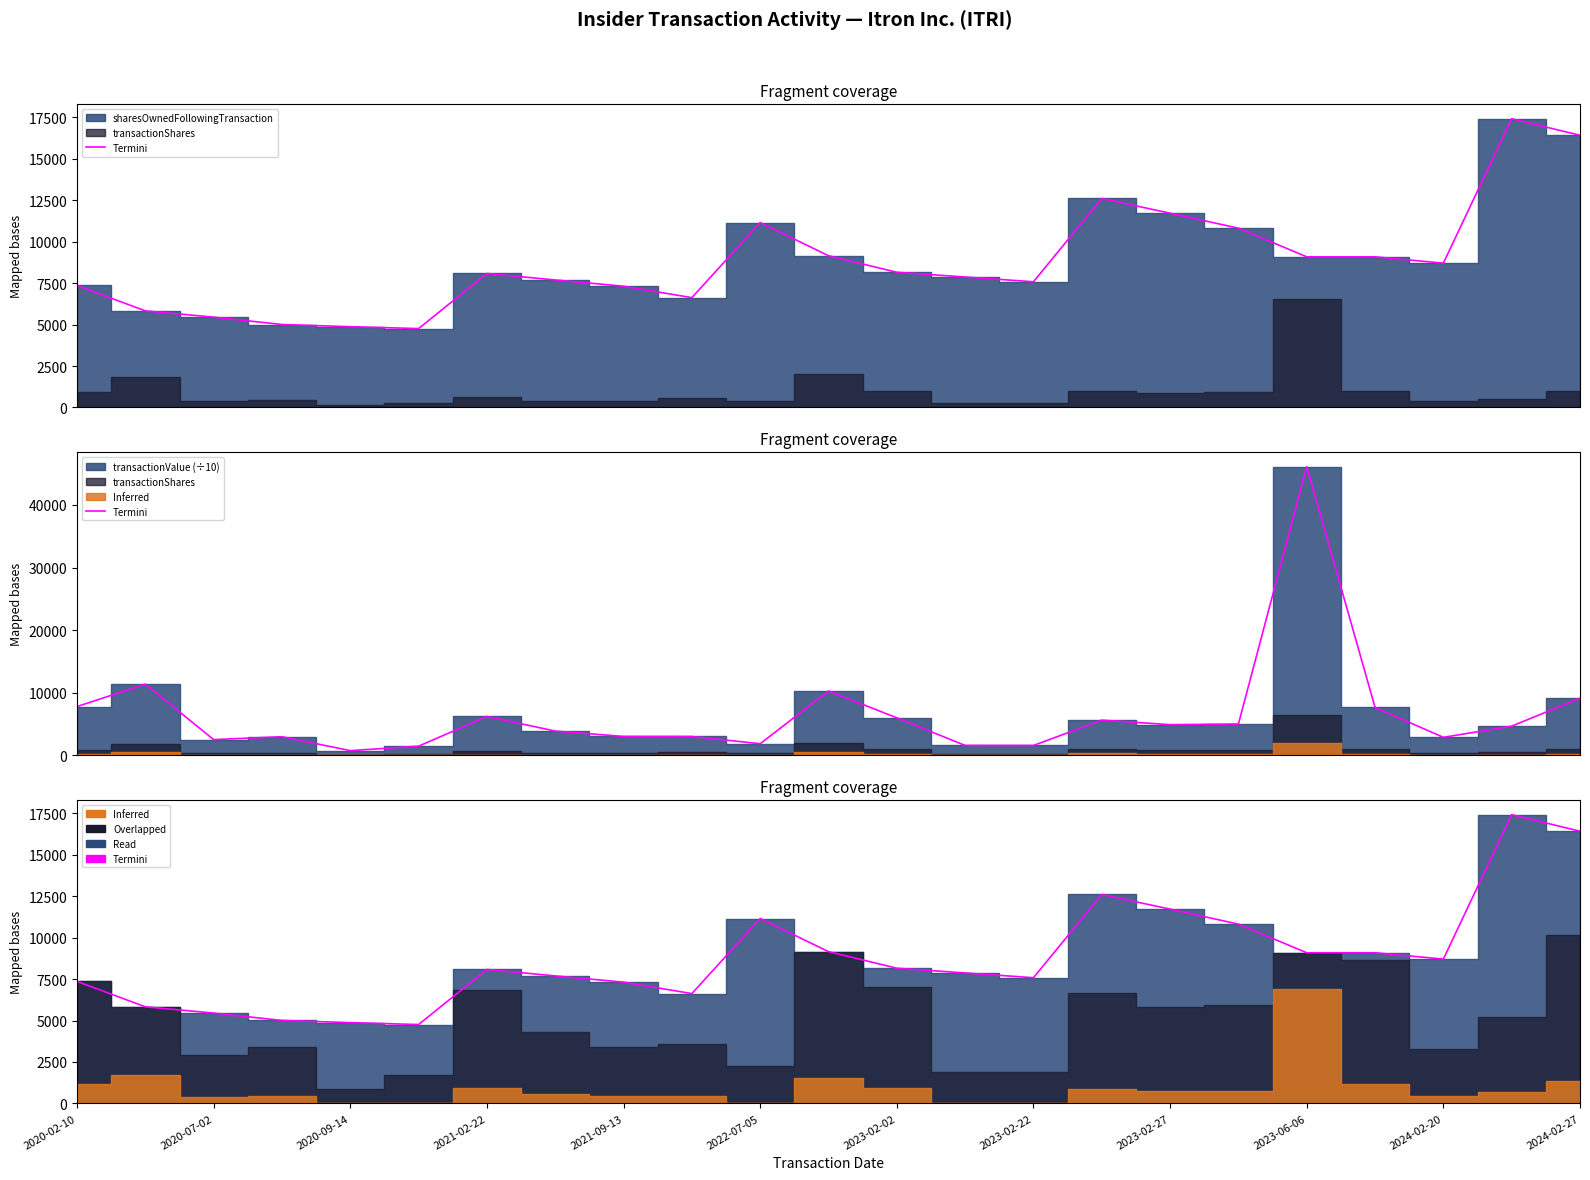

How many values exceed 8085?

11